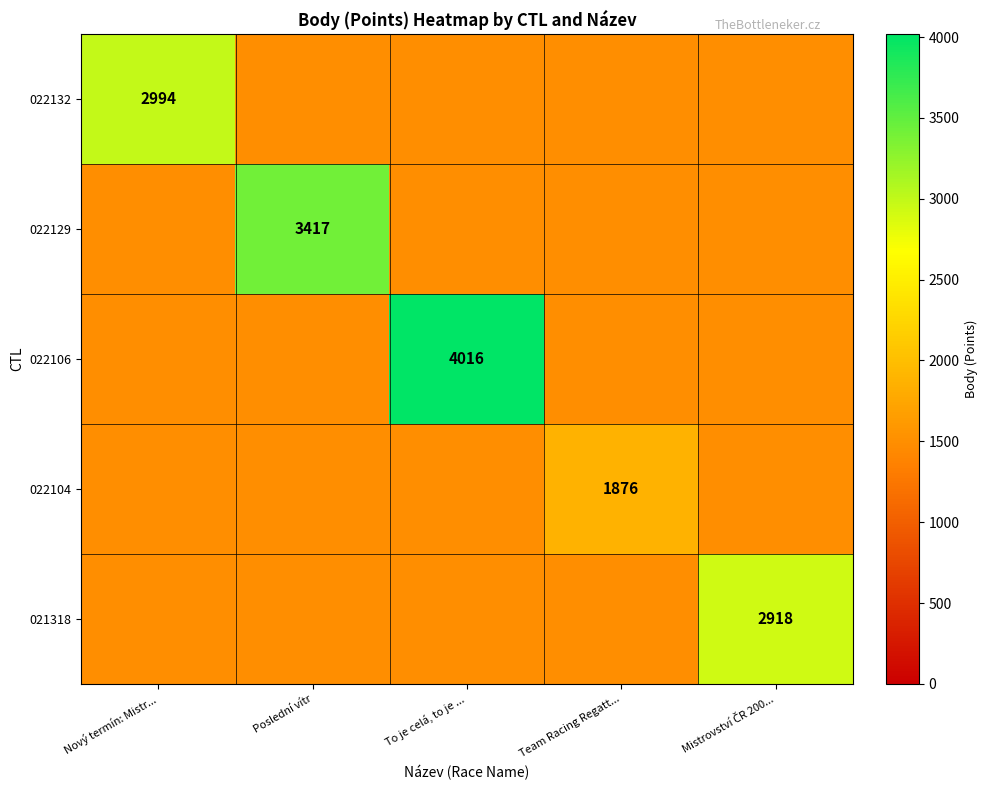

Is the value of 022129 at Nový termín: Mistr... greater than the value of 021318 at Mistrovství ČR 200...?

No